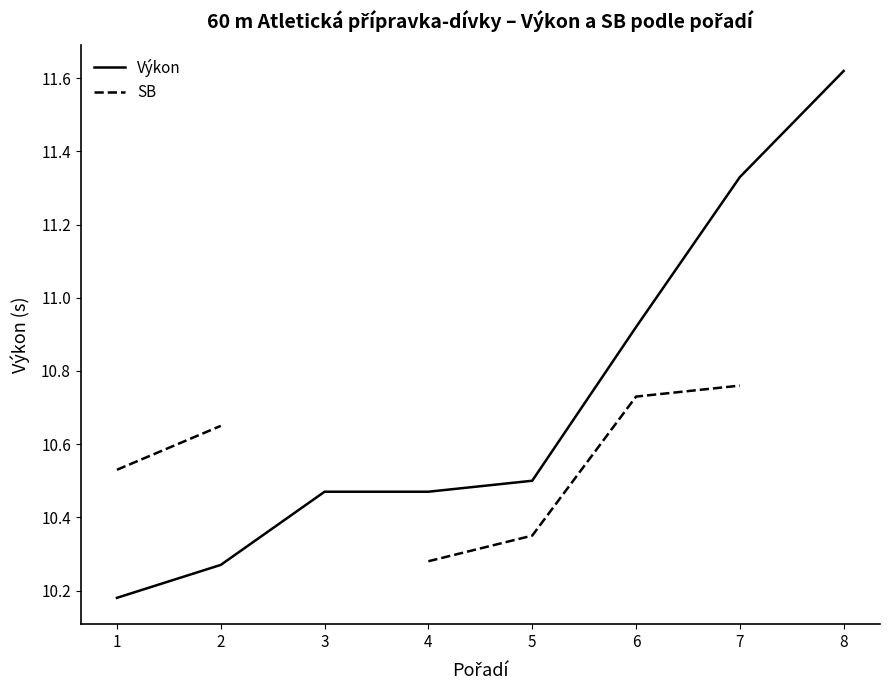

How many distinct data groups are displayed?

2